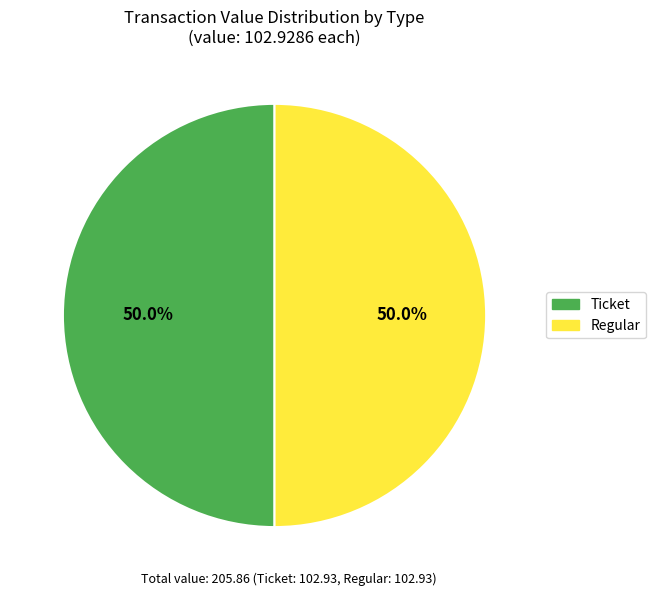

What is the ratio of the value at Regular to the value at Ticket?

1.0